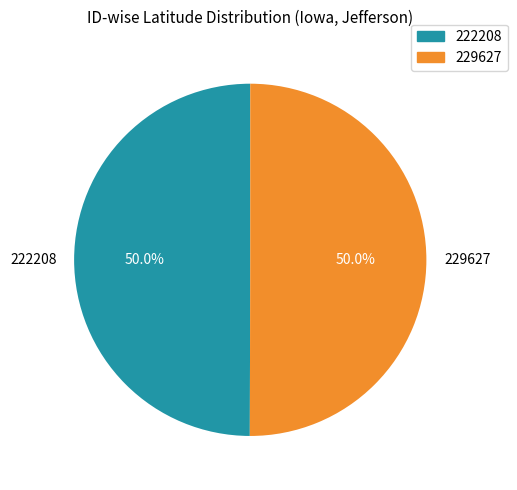

The 229627 slice represents 50% of the pie. True or false?

True